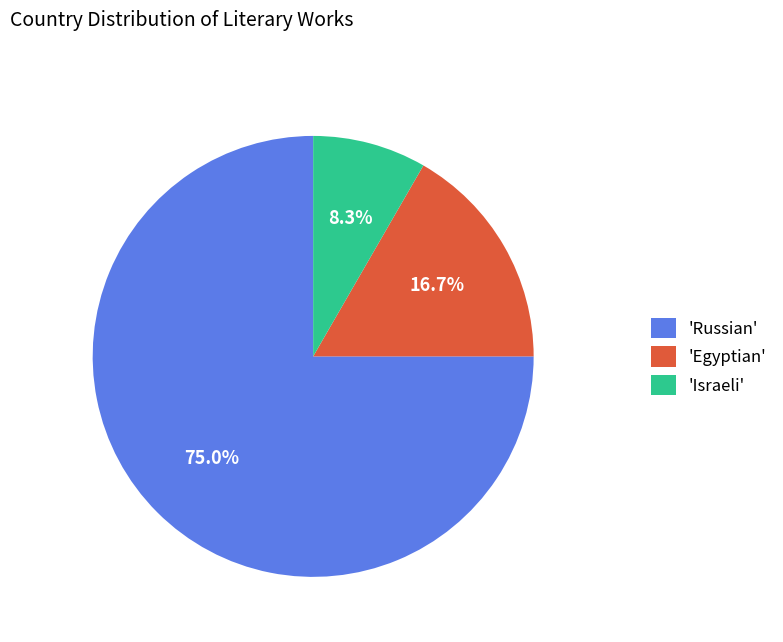

Combined, do 'Egyptian' and 'Israeli' account for over 50%?

No